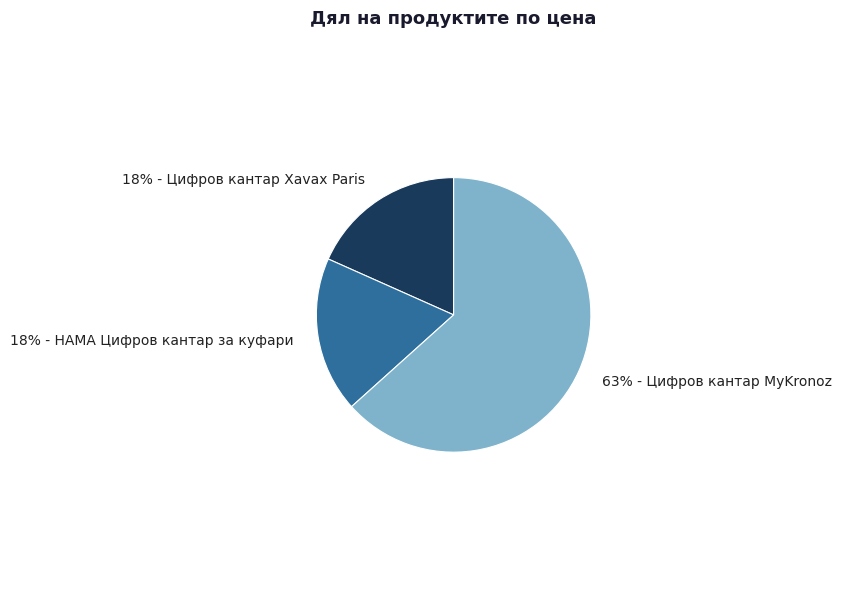

To the nearest percent, what is the average slice percentage?

33%